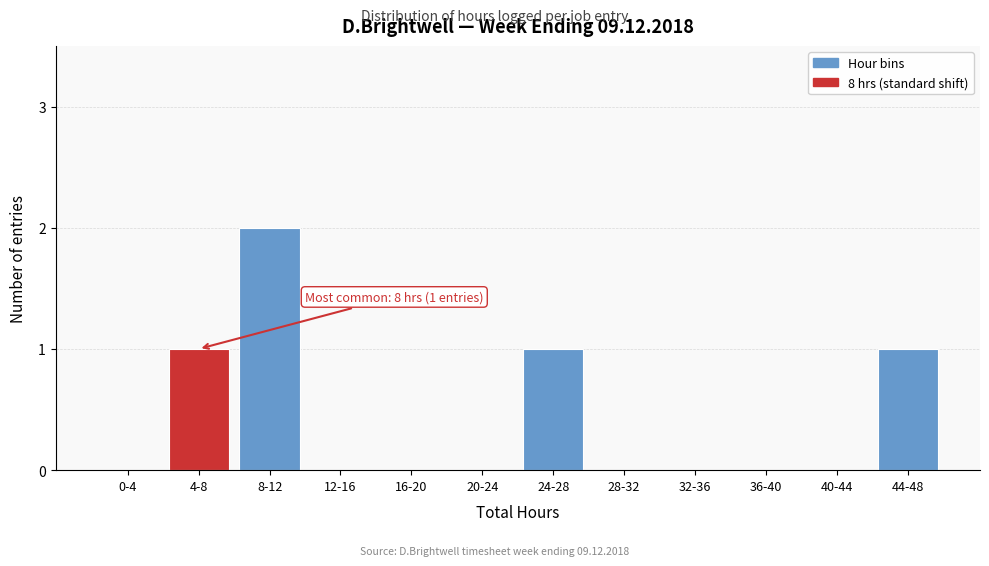

Reading left to right, transcribe all the data shown in this chart.

0-4=0	4-8=1	8-12=2	12-16=0	16-20=0	20-24=0	24-28=1	28-32=0	32-36=0	36-40=0	40-44=0	44-48=1